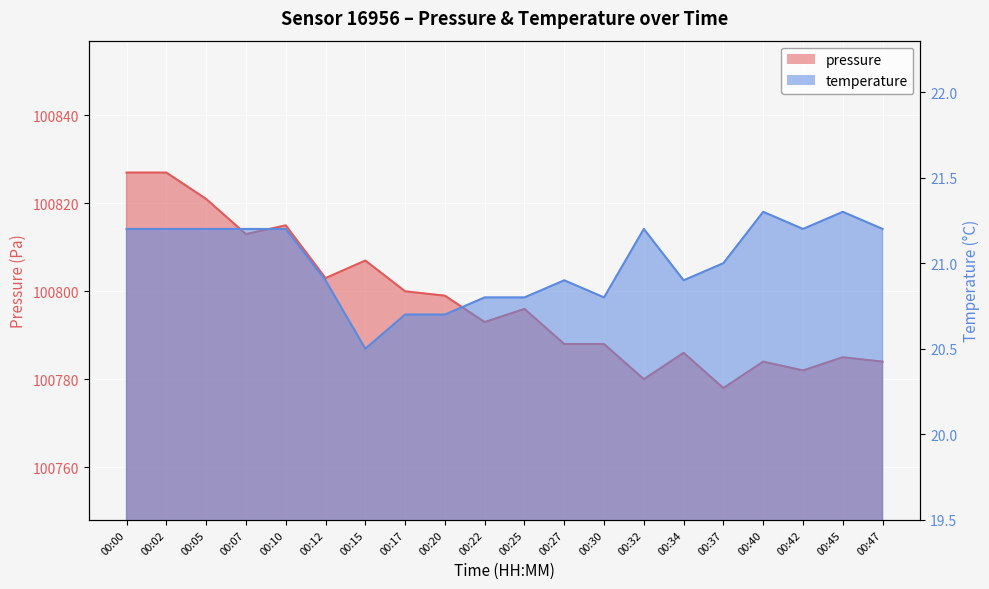

Reading left to right, list all the values displayed in this chart.

pressure: 100827.0	100827.0	100821.0	100813.0	100815.0	100803.0	100807.0	100800.0	100799.0	100793.0	100796.0	100788.0	100788.0	100780.0	100786.0	100778.0	100784.0	100782.0	100785.0	100784.0
temperature: 21.2	21.2	21.2	21.2	21.2	20.9	20.5	20.7	20.7	20.8	20.8	20.9	20.8	21.2	20.9	21.0	21.3	21.2	21.3	21.2